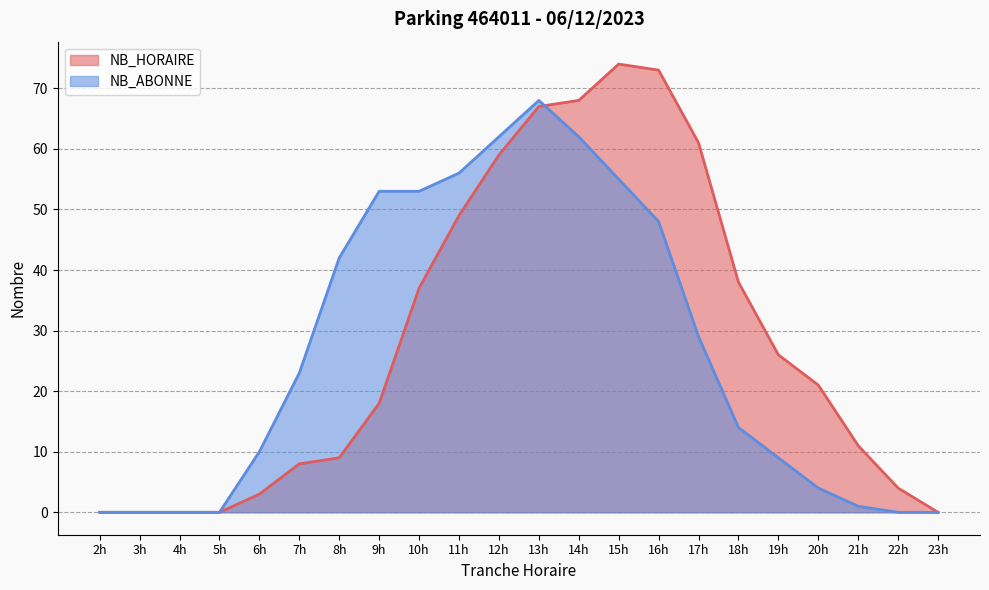

Which series has the largest total across all categories?

NB_HORAIRE